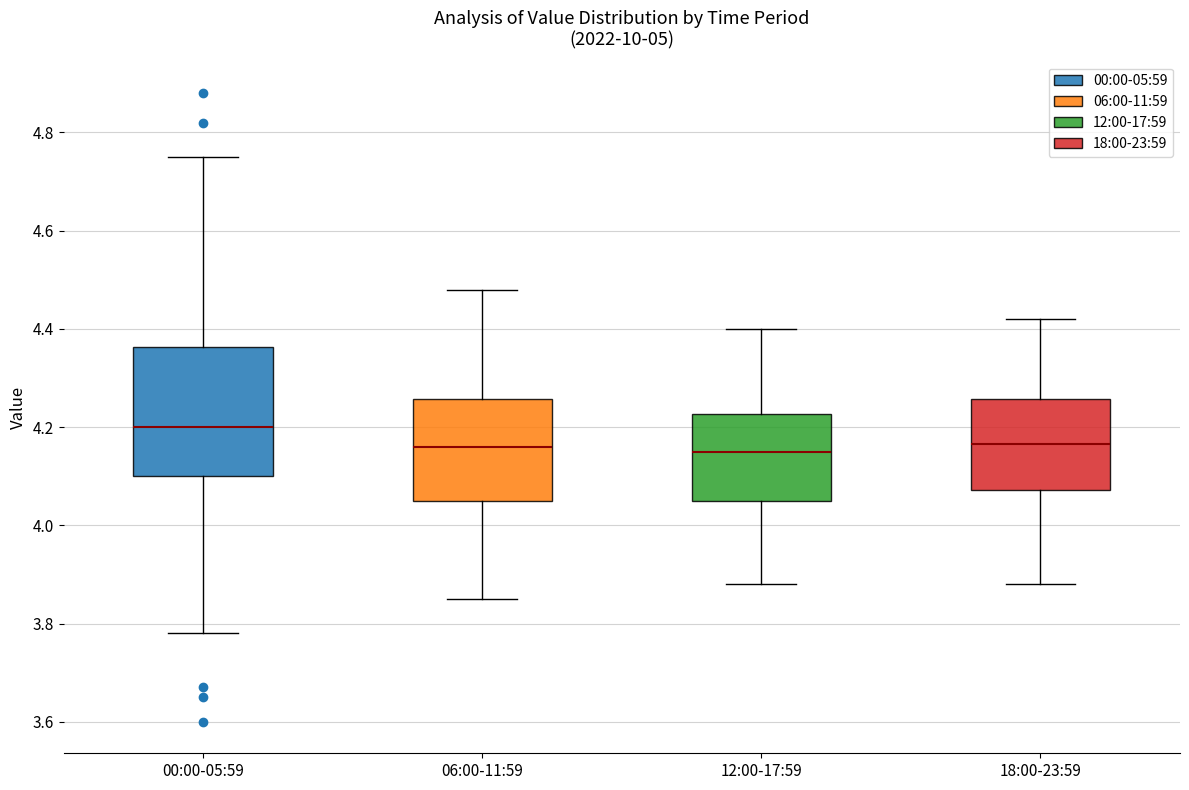

Reading left to right, read every box against the y-axis: the position of its median line, the range the box covers, and the ends of its whiskers. The values are not printed on the chart, so give them approximately, as read against the axis.

00:00-05:59: median 4.20, box 4.10 to 4.36, whiskers 3.78 to 4.76
06:00-11:59: median 4.16, box 4.06 to 4.26, whiskers 3.86 to 4.48
12:00-17:59: median 4.16, box 4.06 to 4.22, whiskers 3.88 to 4.40
18:00-23:59: median 4.16, box 4.08 to 4.26, whiskers 3.88 to 4.42